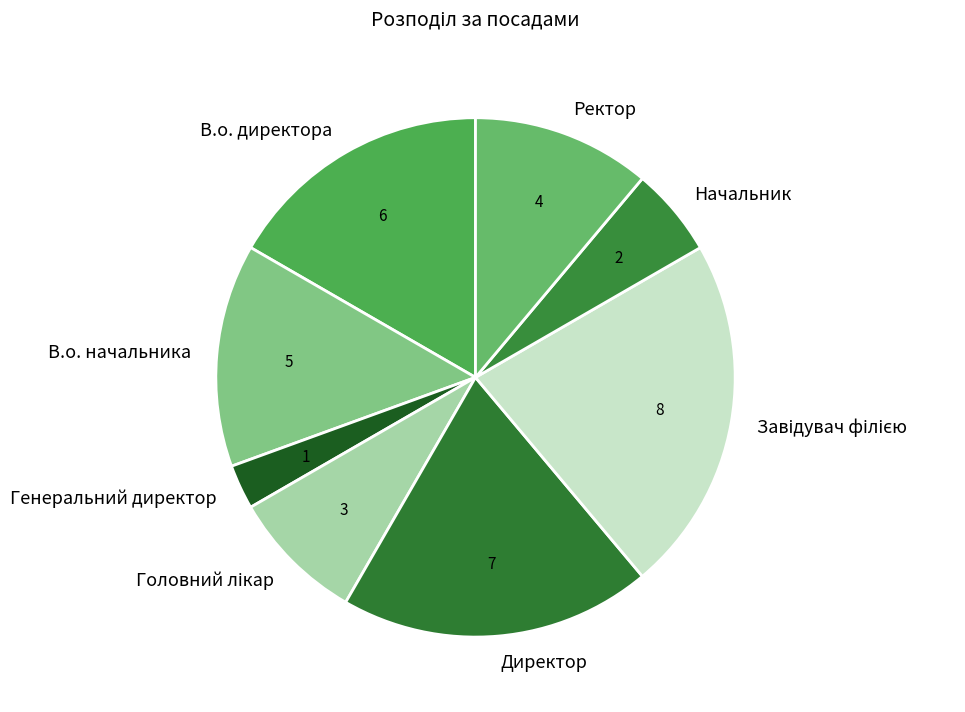

Do В.о. директора and Начальник together represent more than half of the pie?

No